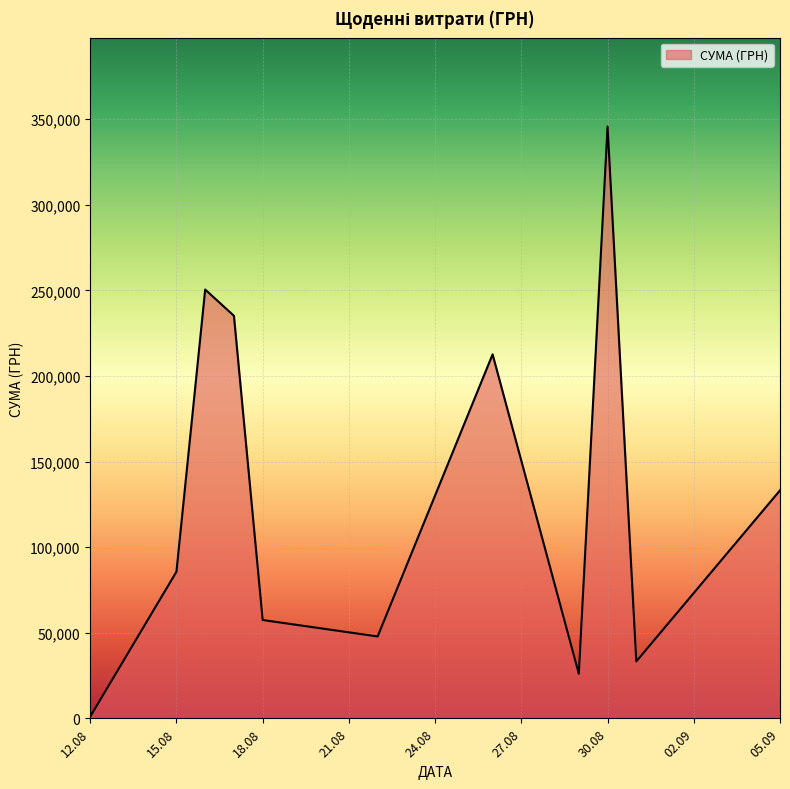

What is the difference between the maximum and minimum values?

344689.0